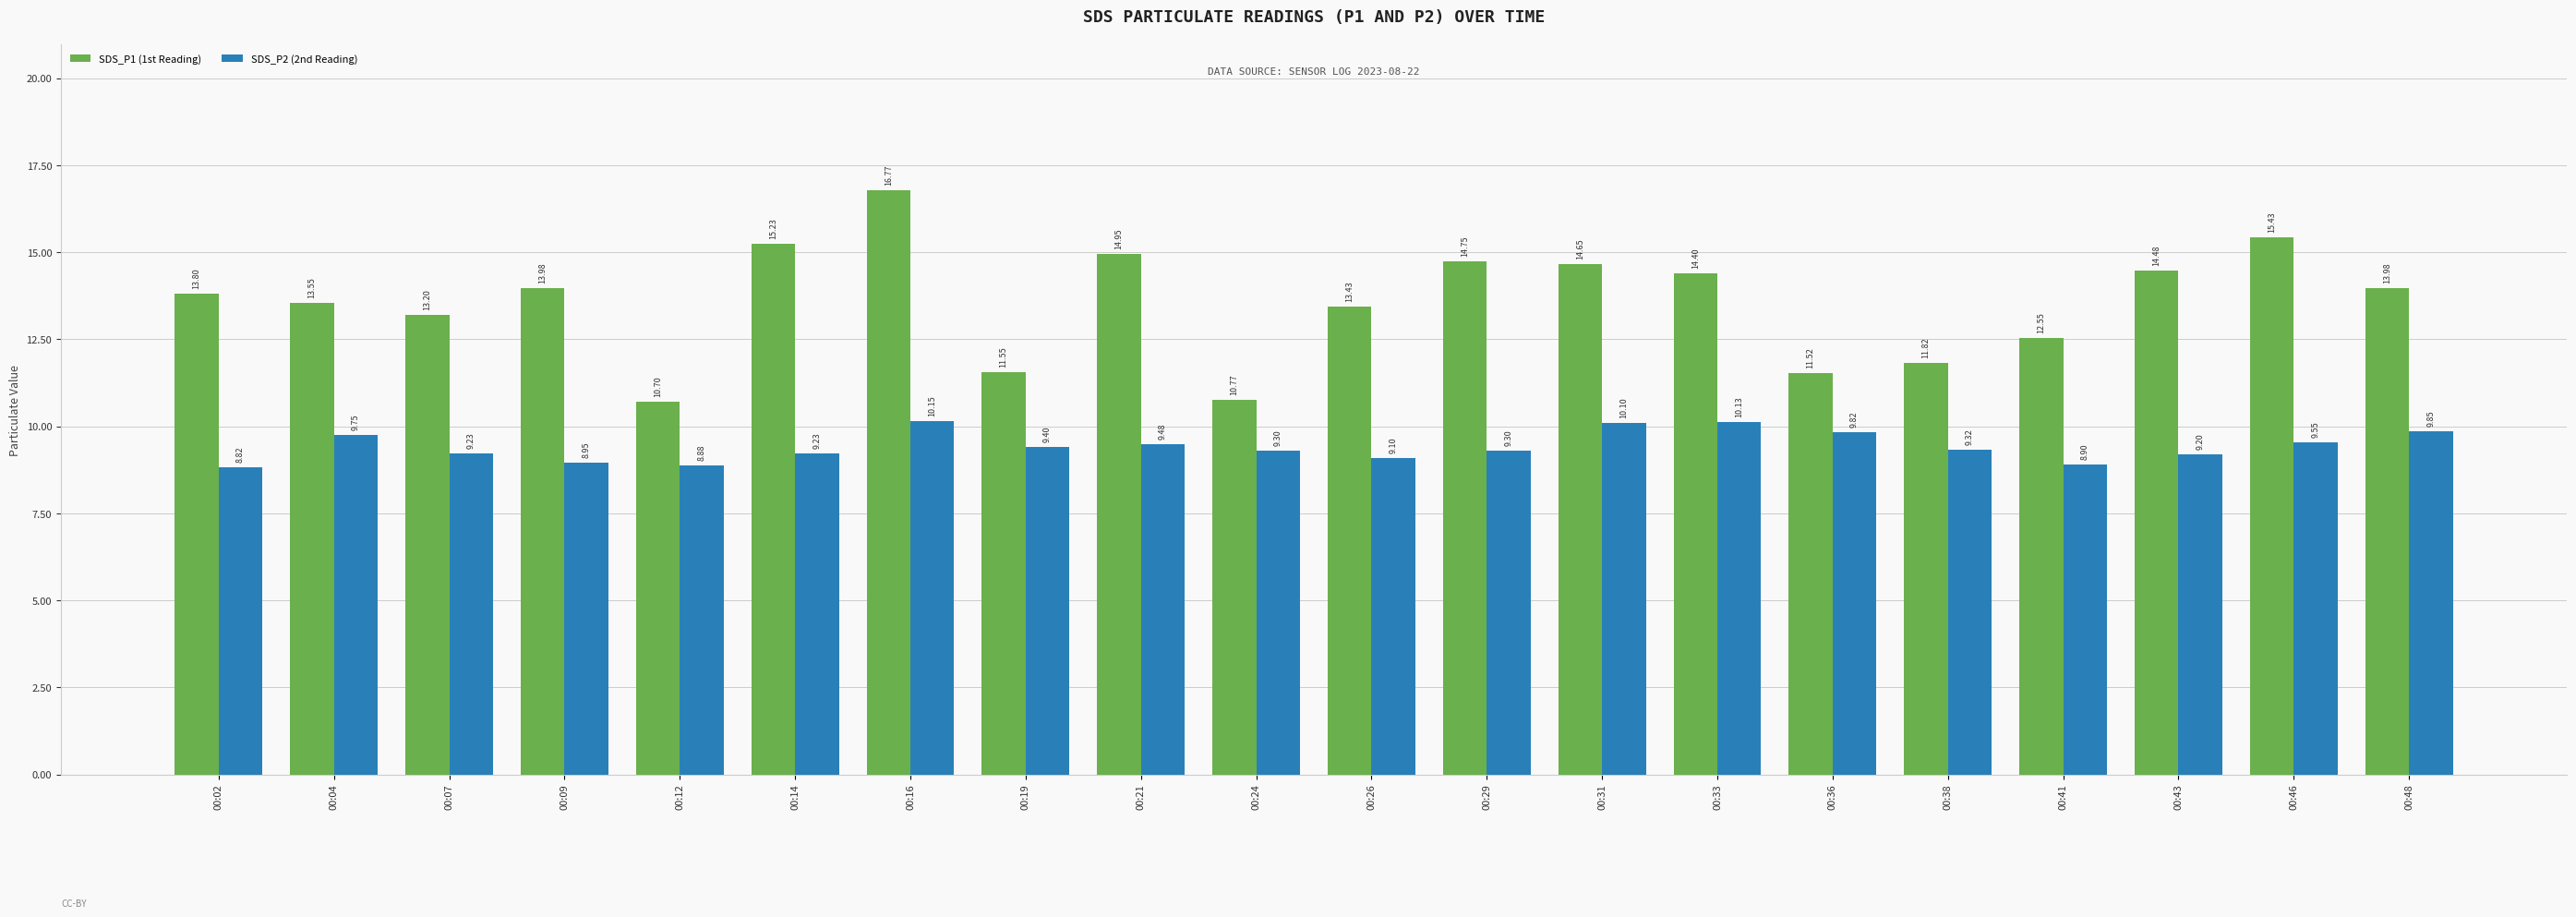

What is the difference between the maximum and minimum values in the SDS_P1 (1st Reading) series?

6.1